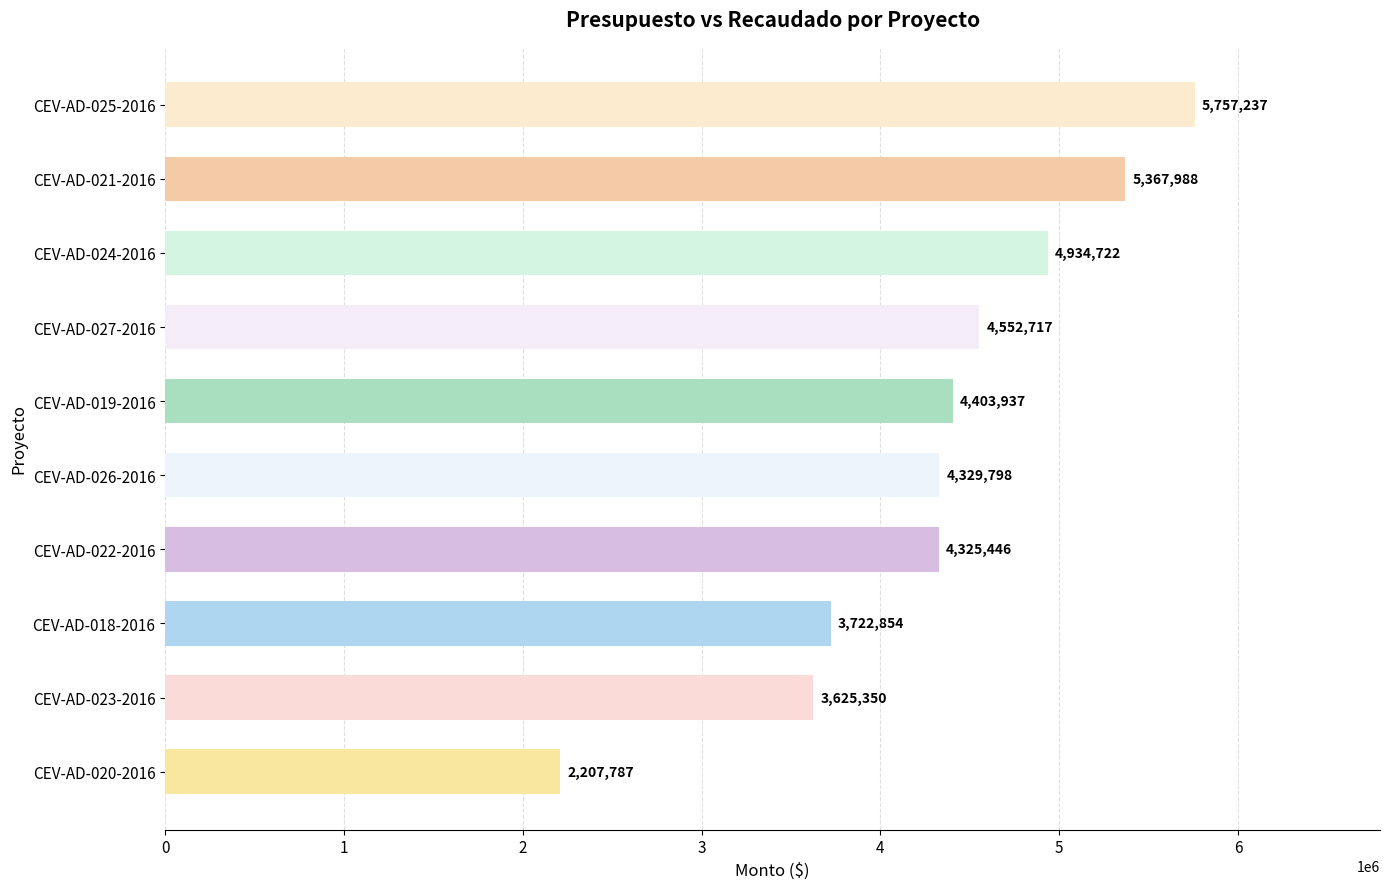

The chart shows a value of 4403937 at CEV-AD-019-2016. True or false?

True